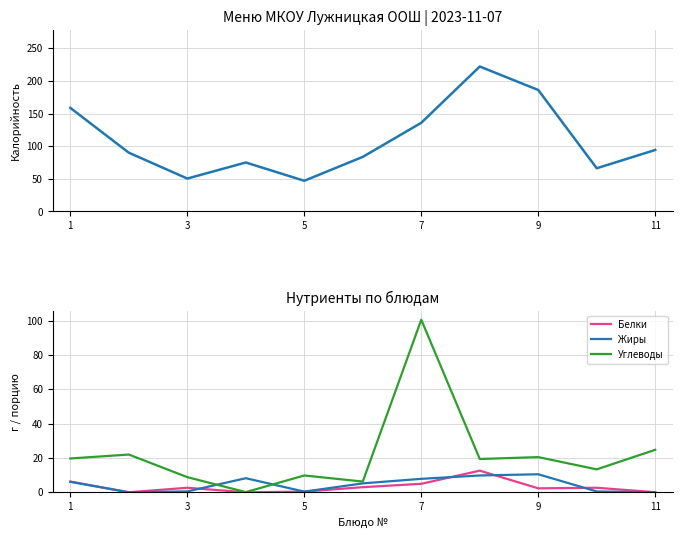

Is the value of Углеводы at 1 greater than the value of Белки at 11?

Yes